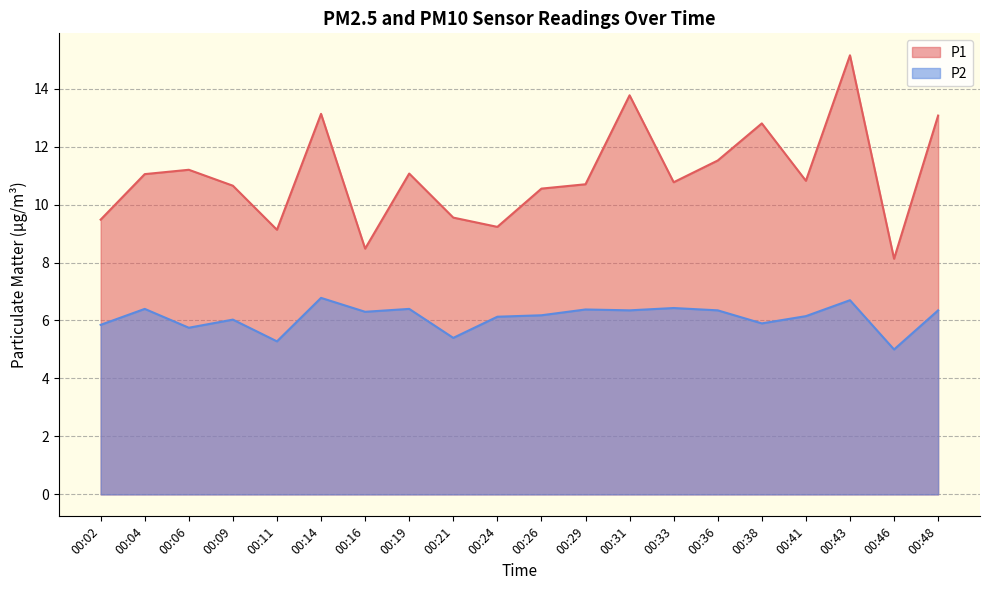

Reading left to right, transcribe all the data shown in this chart.

P1: 9.5	11.1	11.2	10.7	9.1	13.1	8.5	11.1	9.6	9.2	10.6	10.7	13.8	10.8	11.5	12.8	10.8	15.2	8.1	13.1
P2: 5.8	6.4	5.8	6.0	5.3	6.8	6.3	6.4	5.4	6.1	6.2	6.4	6.3	6.4	6.3	5.9	6.2	6.7	5.0	6.3